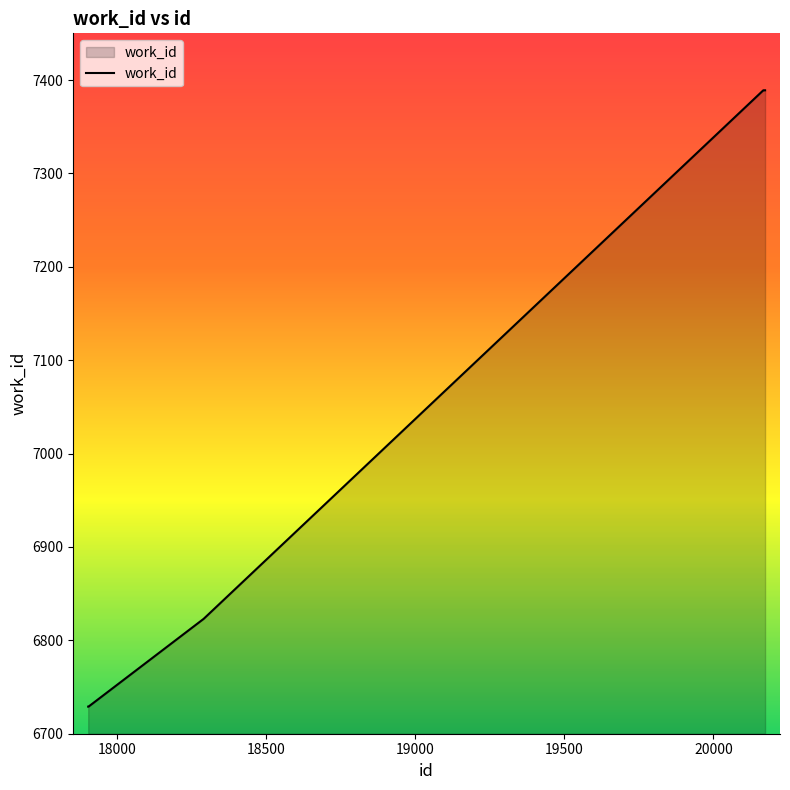

What is the average value?

7200